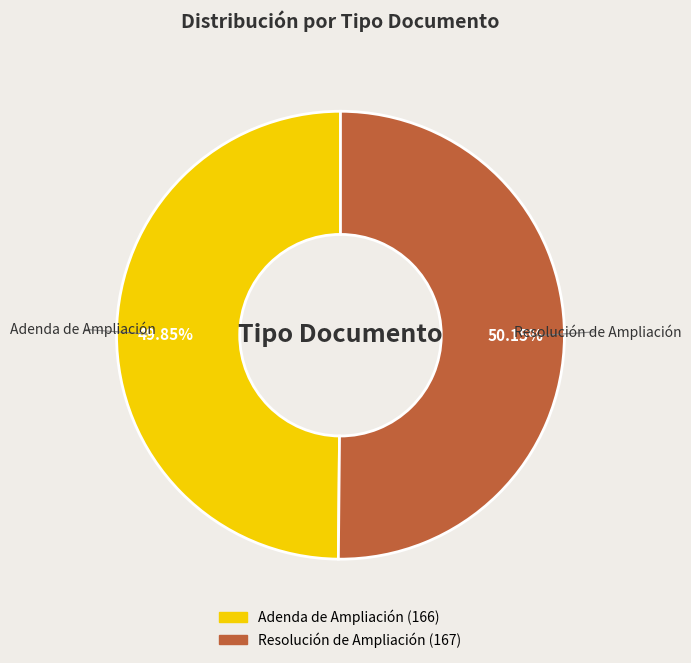

How many slices are in this pie chart?

2